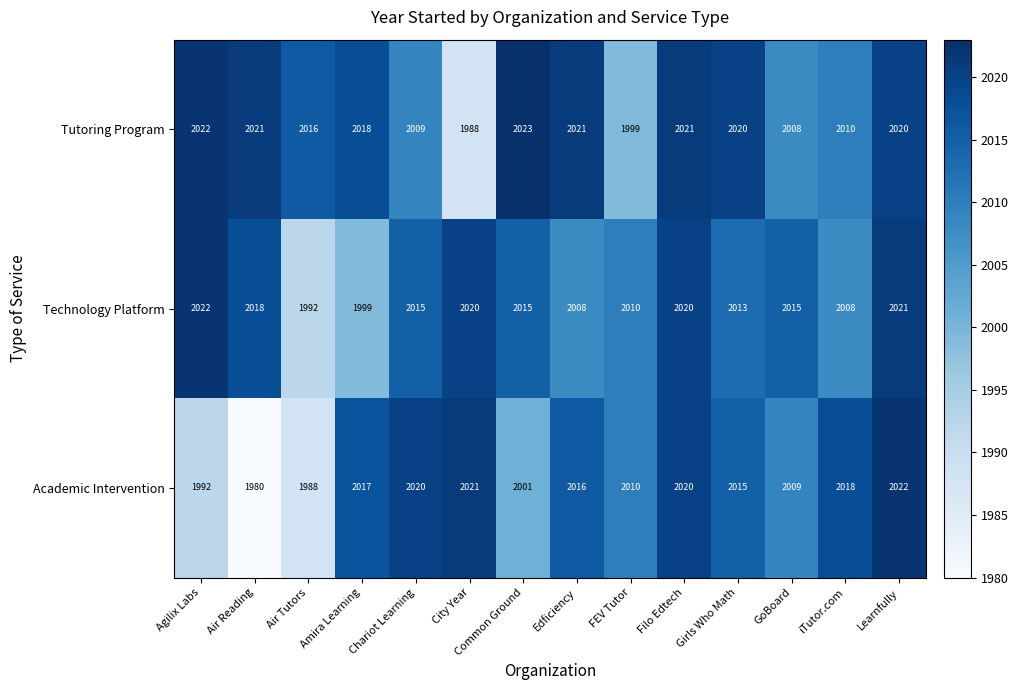

The value of Tutoring Program at iTutor.com is 3180. True or false?

False